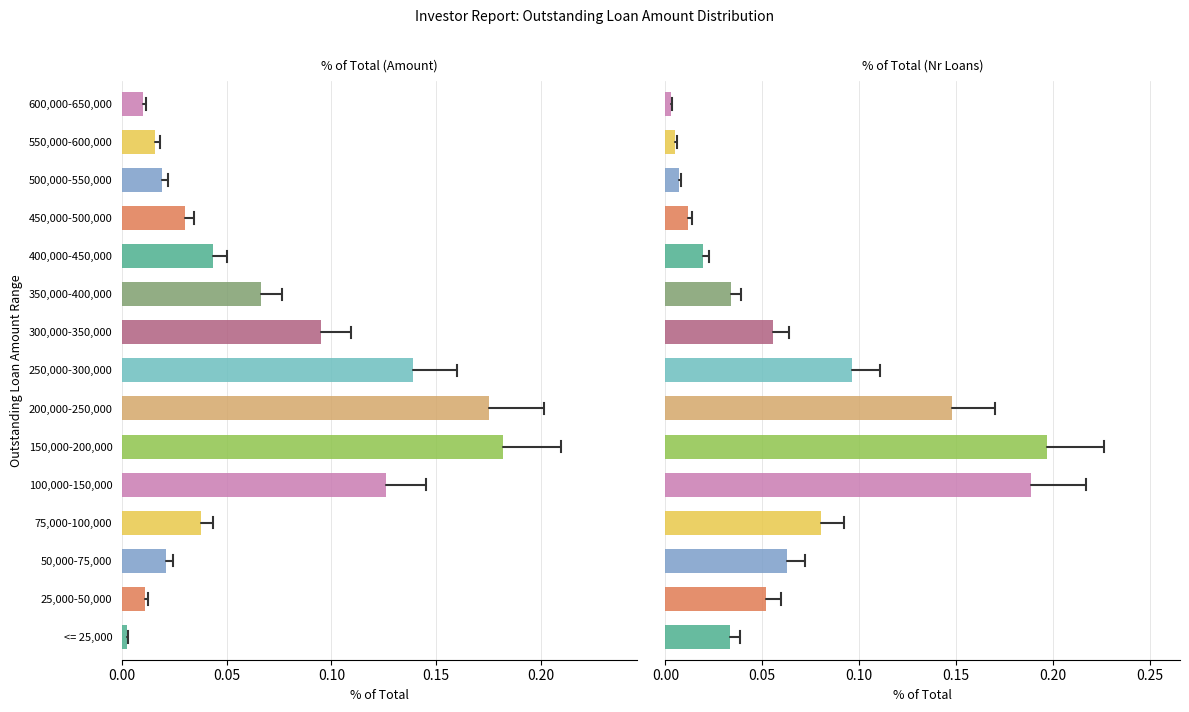

Rank the series by their average value, from lowest to highest.

% of Total (Amount), % of Total (Nr Loans)